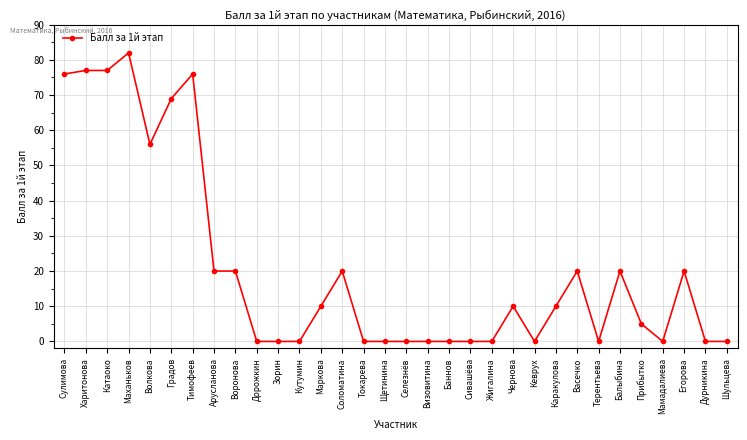

The chart shows a value of 49 at Сулимова. True or false?

False